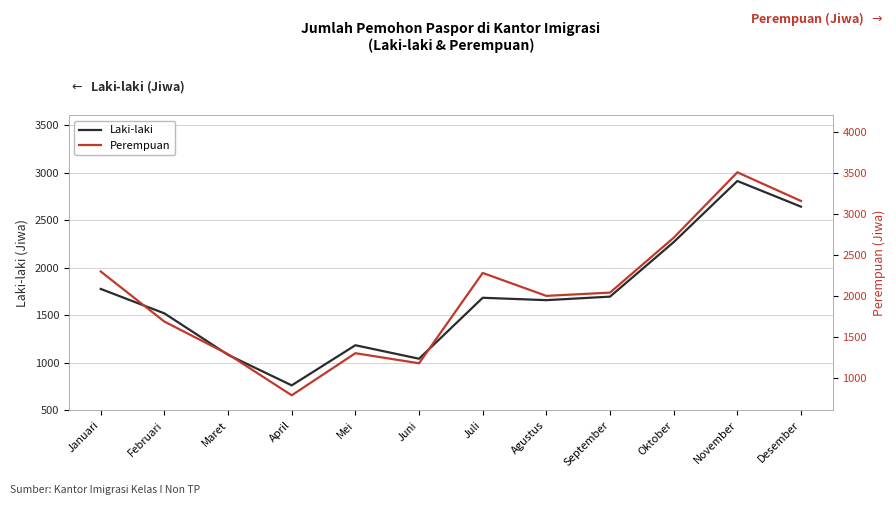

The value of Perempuan at Oktober is 4839. True or false?

False